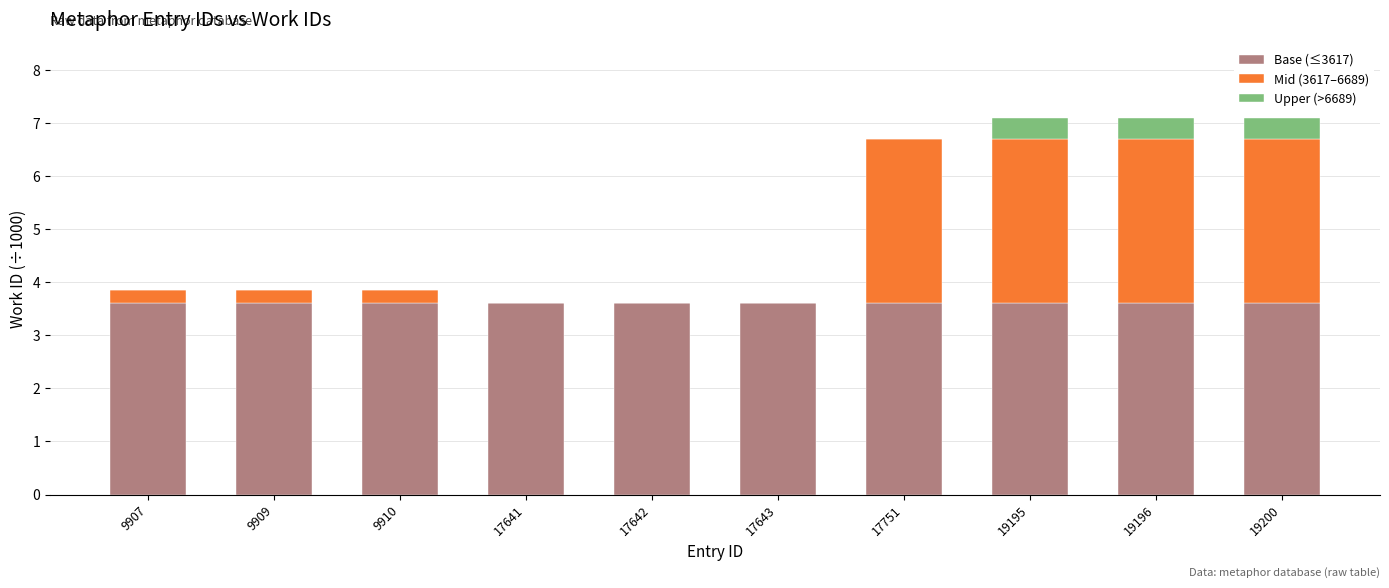

What is the total value across all series at 17641?

3.6